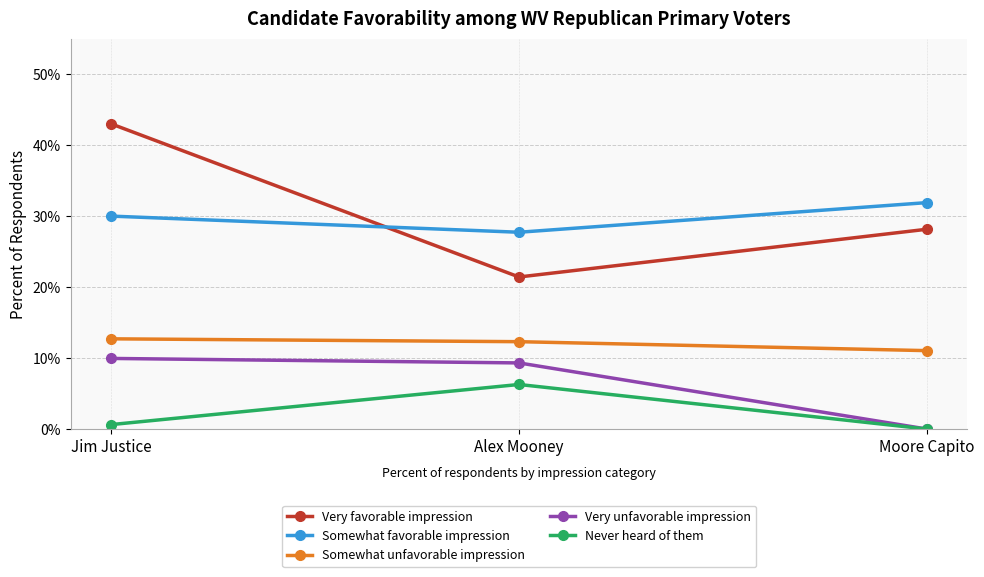

Reading left to right, list all the values displayed in this chart.

Very favorable impression: 43.0	21.4	28.2
Somewhat favorable impression: 30.0	27.7	31.9
Somewhat unfavorable impression: 12.7	12.3	11.0
Very unfavorable impression: 9.9	9.3	0.0
Never heard of them: 0.6	6.3	0.0